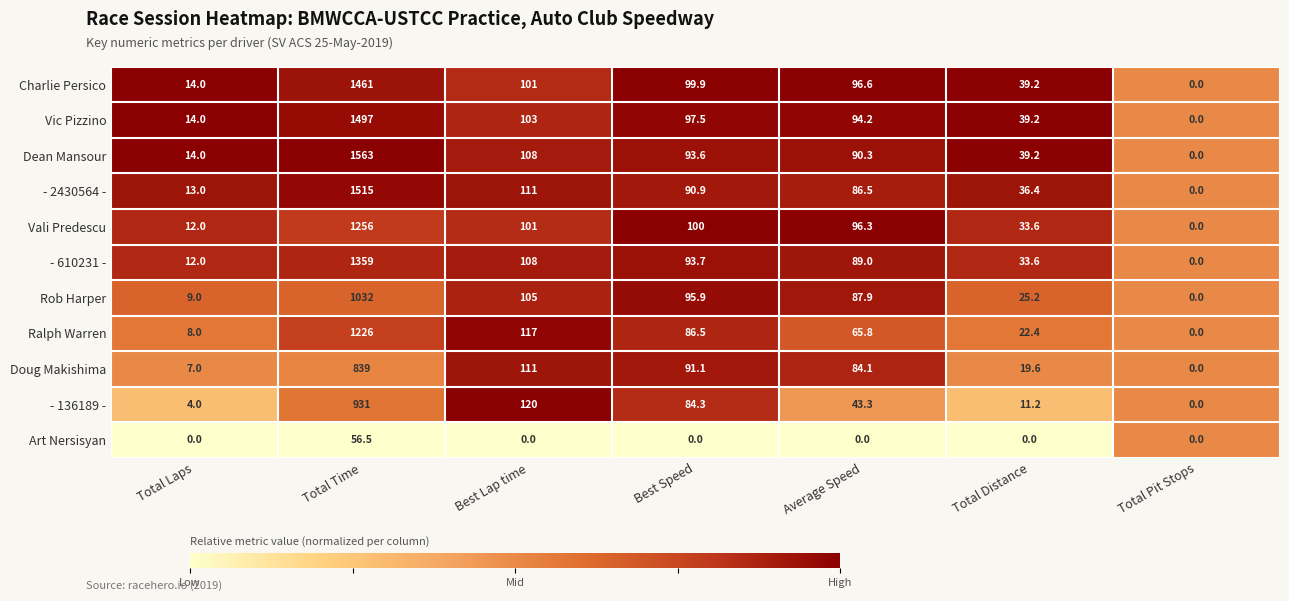

What is the total value across all series at Best Speed?

933.4